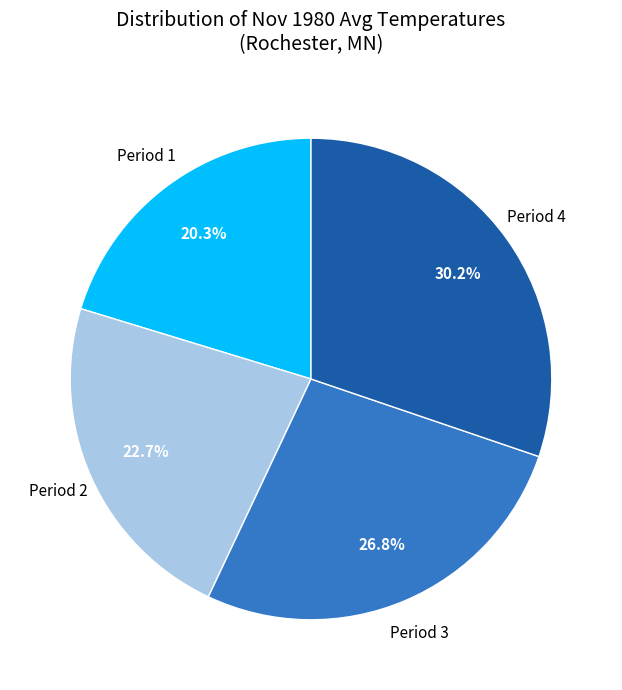

Is there a majority slice in this chart?

No